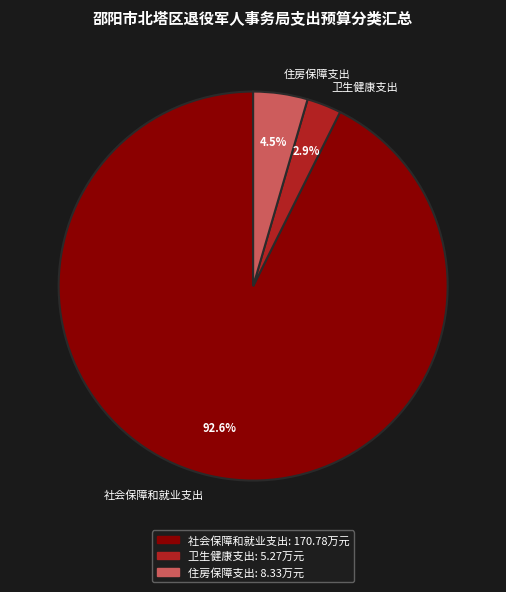

The 卫生健康支出 slice represents 3% of the pie. True or false?

True